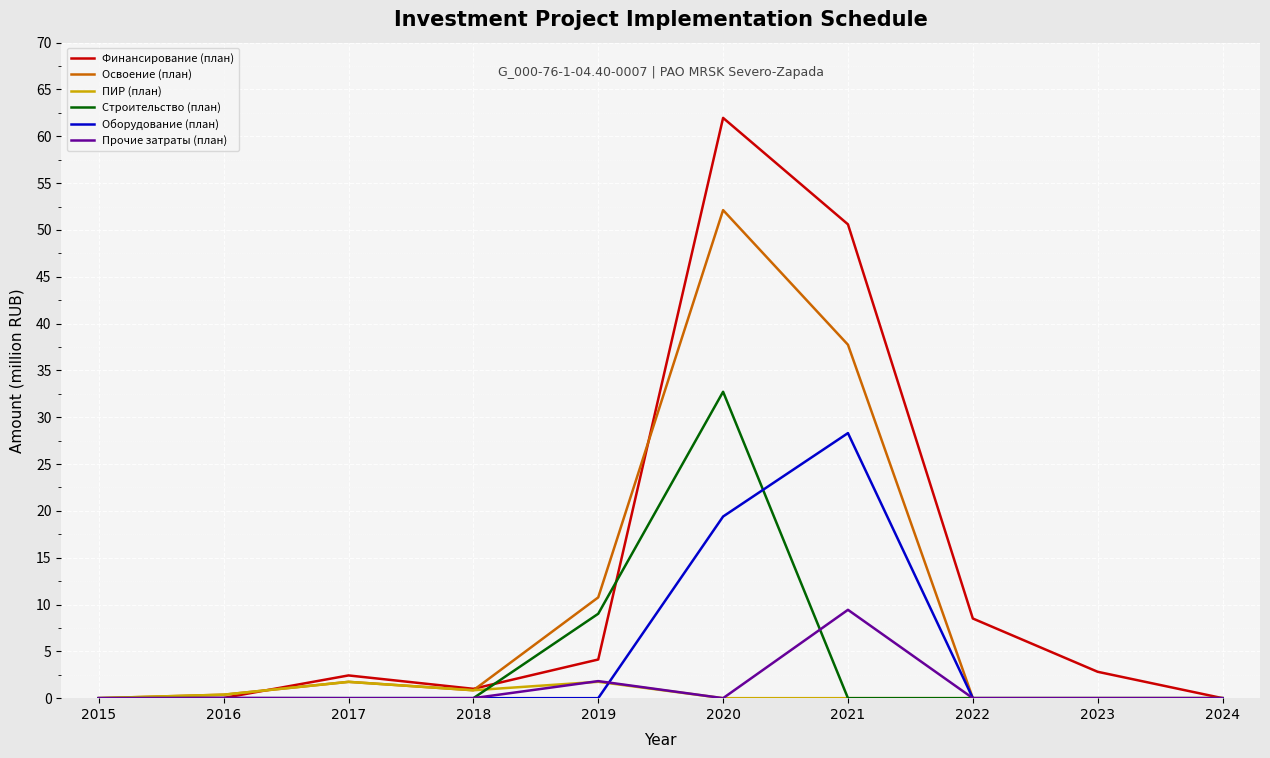

Between 2017 and 2021, which series saw the biggest shift?

Финансирование (план)